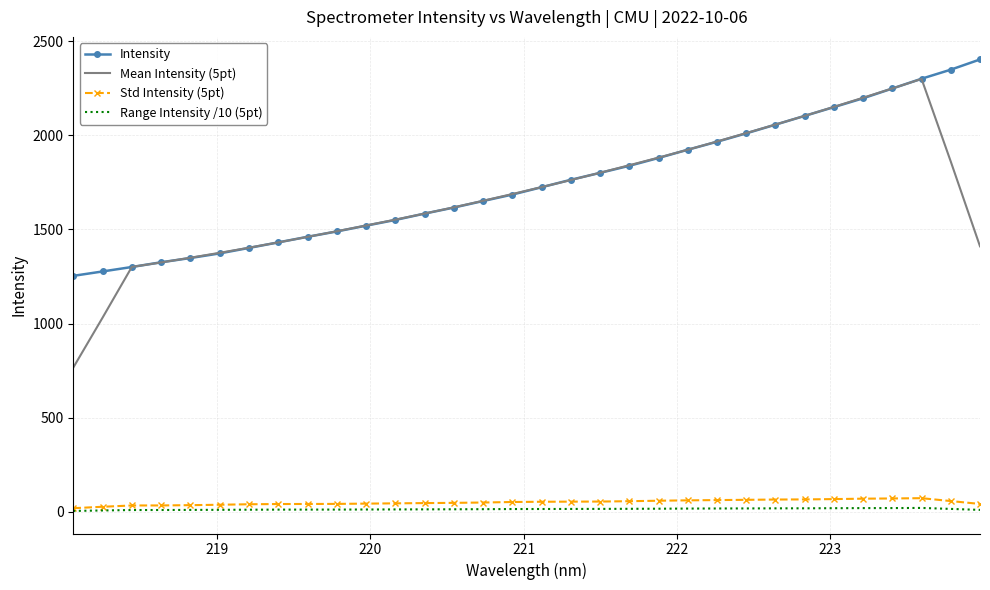

True or false: Intensity and Std Intensity (5pt) intersect in this chart.

False